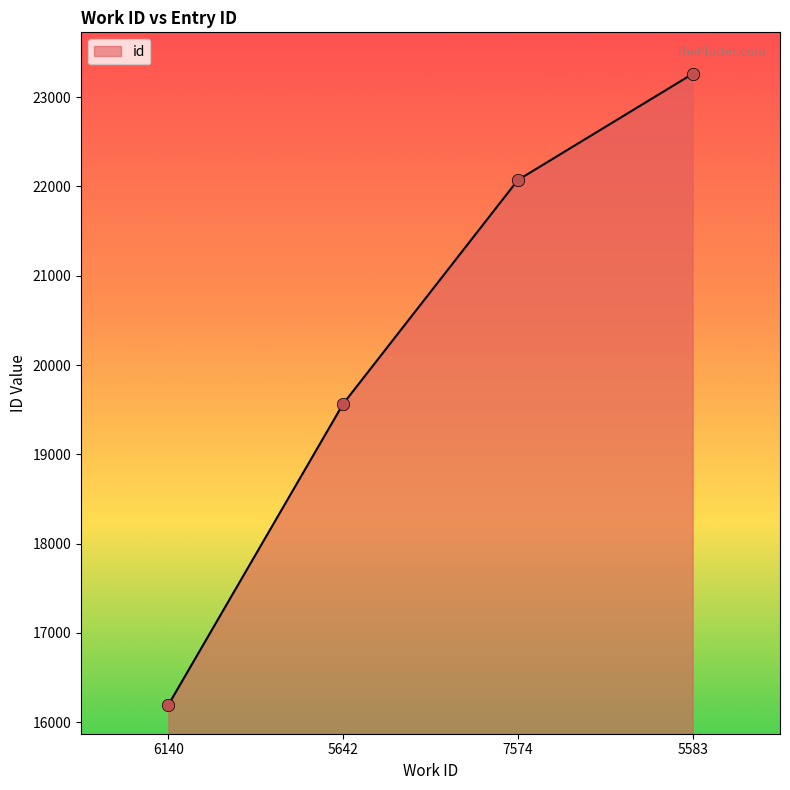

What is the ratio of the value at 5583 to the value at 6140?

1.4